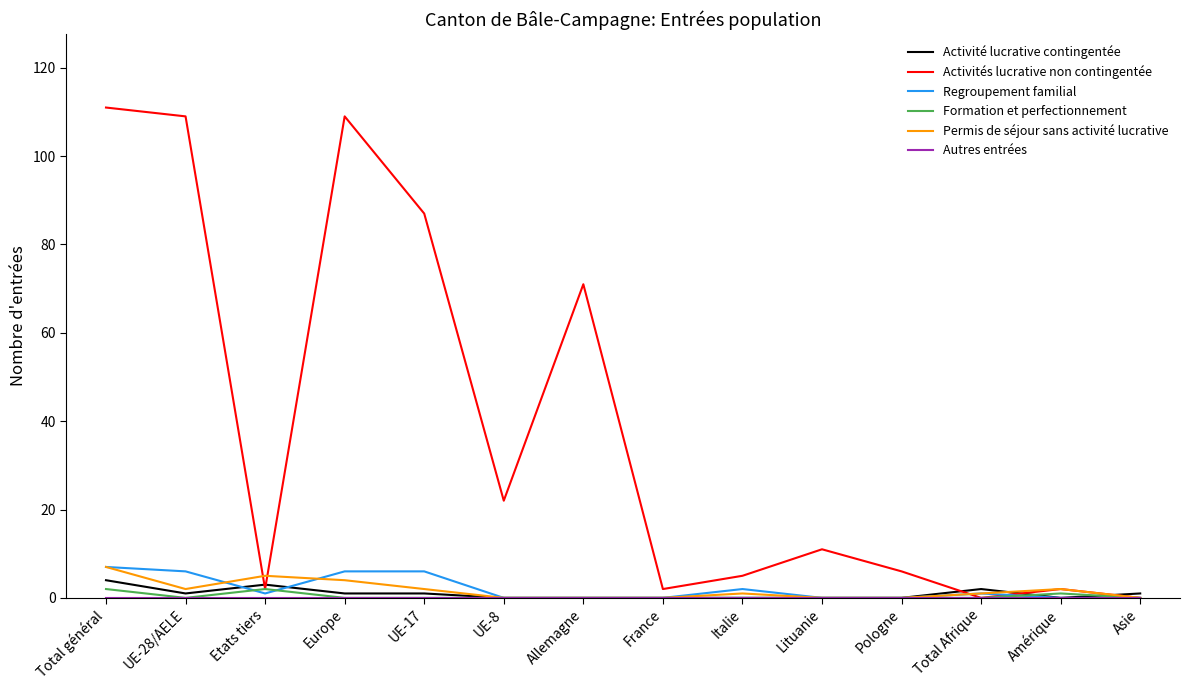

Is this an area chart (filled region under the line)?

No